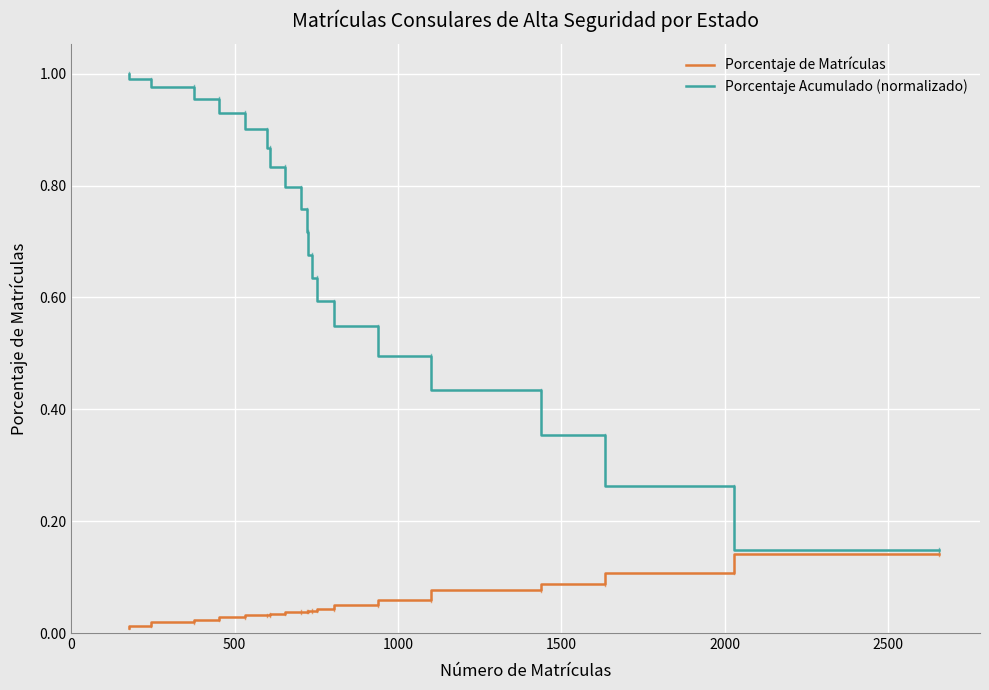

What is the greatest value displayed?

1.0